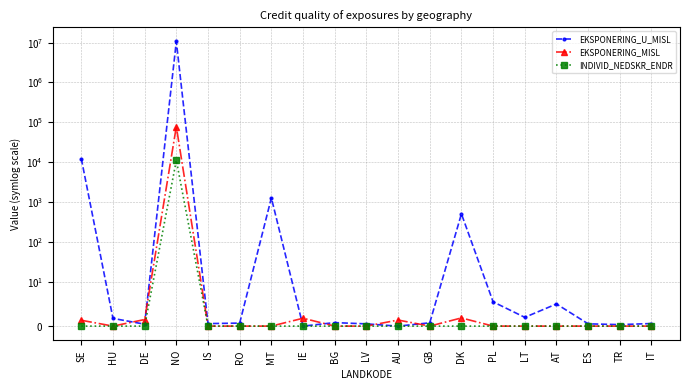

True or false: EKSPONERING_U_MISL and INDIVID_NEDSKR_ENDR cross at least once.

False